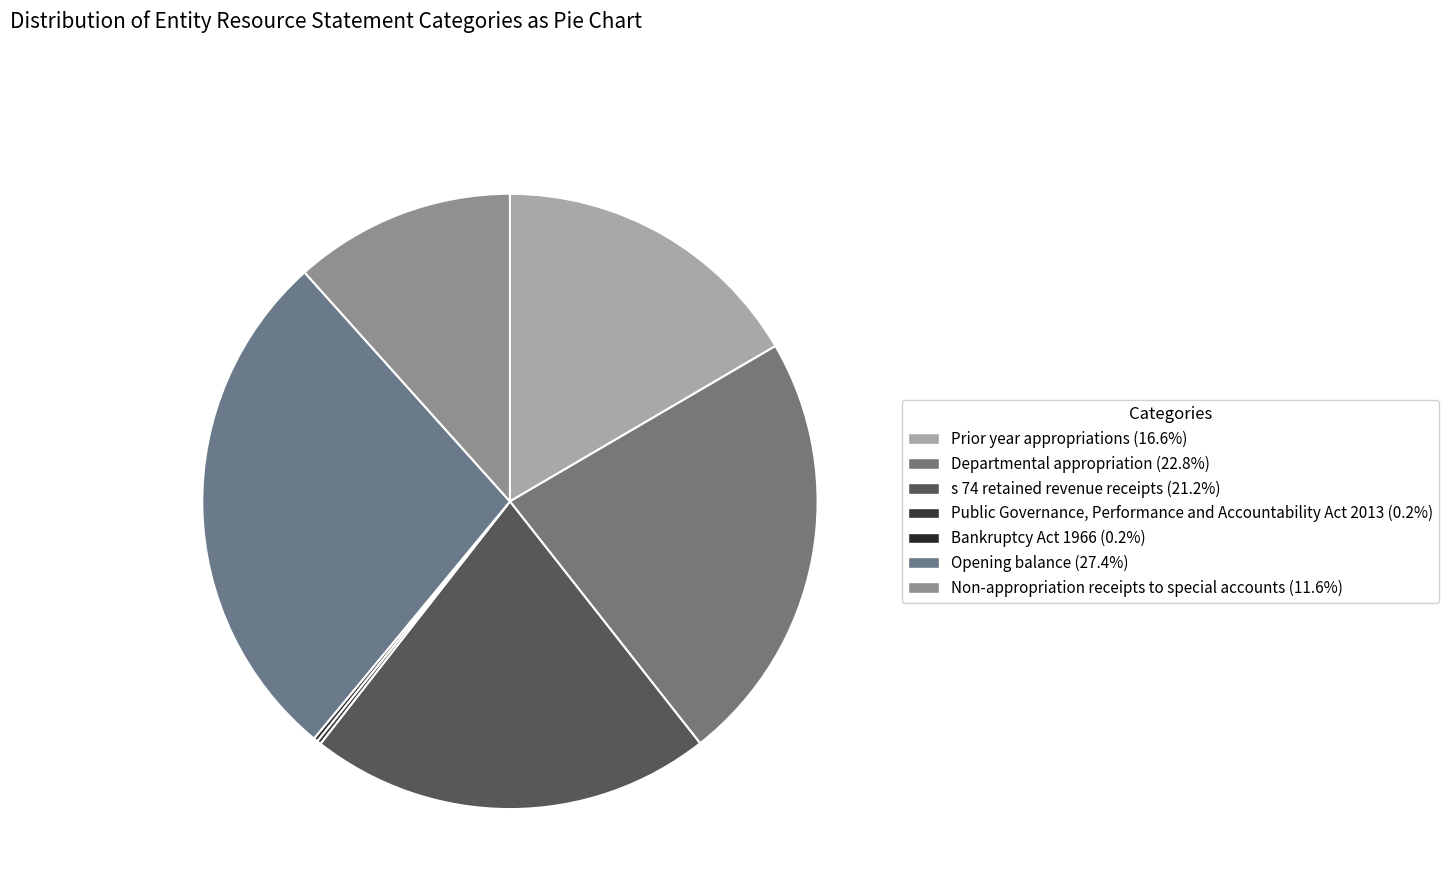

To the nearest percent, what is the average slice percentage?

14%